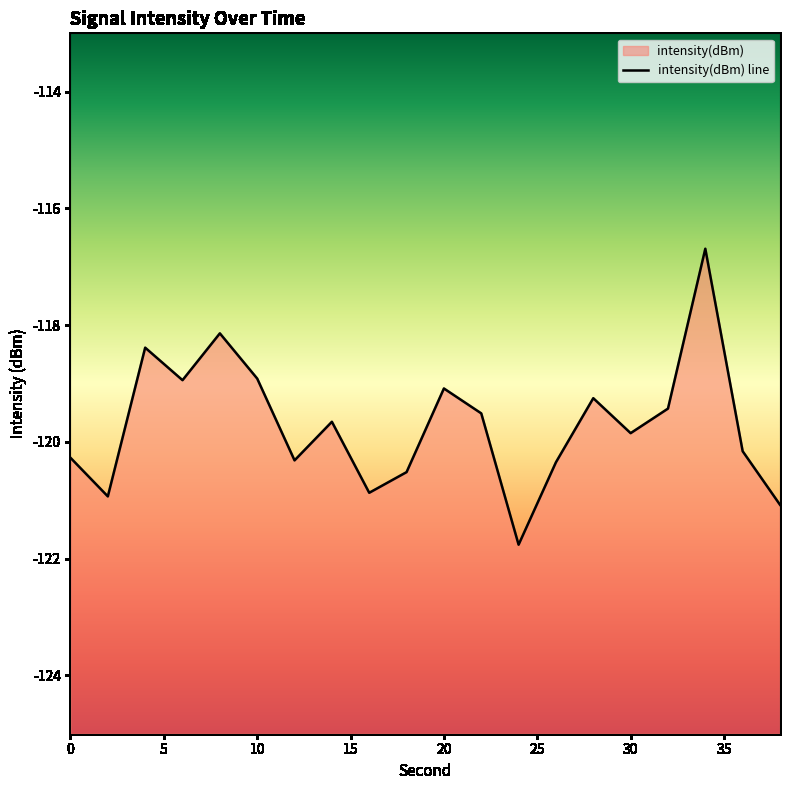

Reading right to left, what are all the values shown in this chart?

-121.1	-120.2	-116.7	-119.4	-119.9	-119.3	-120.3	-121.8	-119.5	-119.1	-120.5	-120.9	-119.7	-120.3	-118.9	-118.1	-118.9	-118.4	-120.9	-120.3